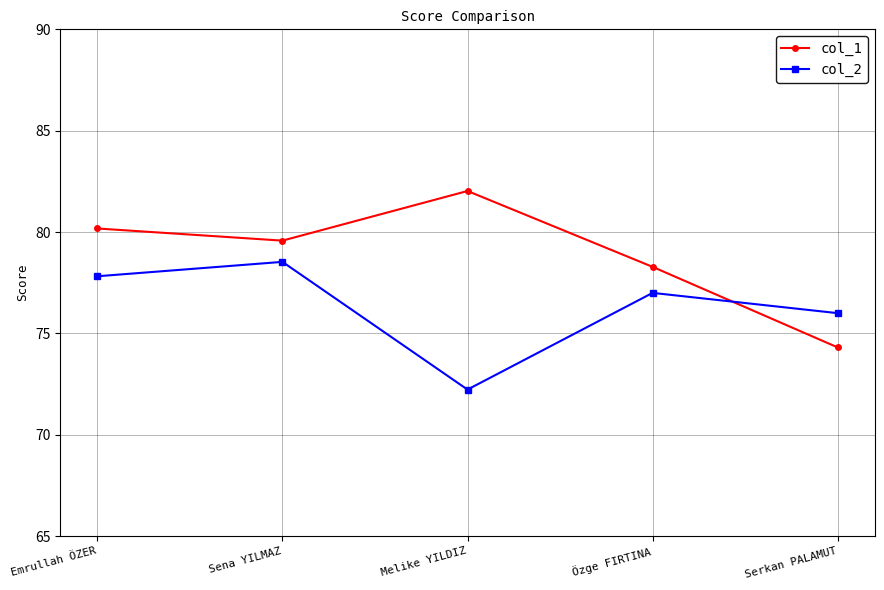

What position from the left is Melike YILDIZ?

3